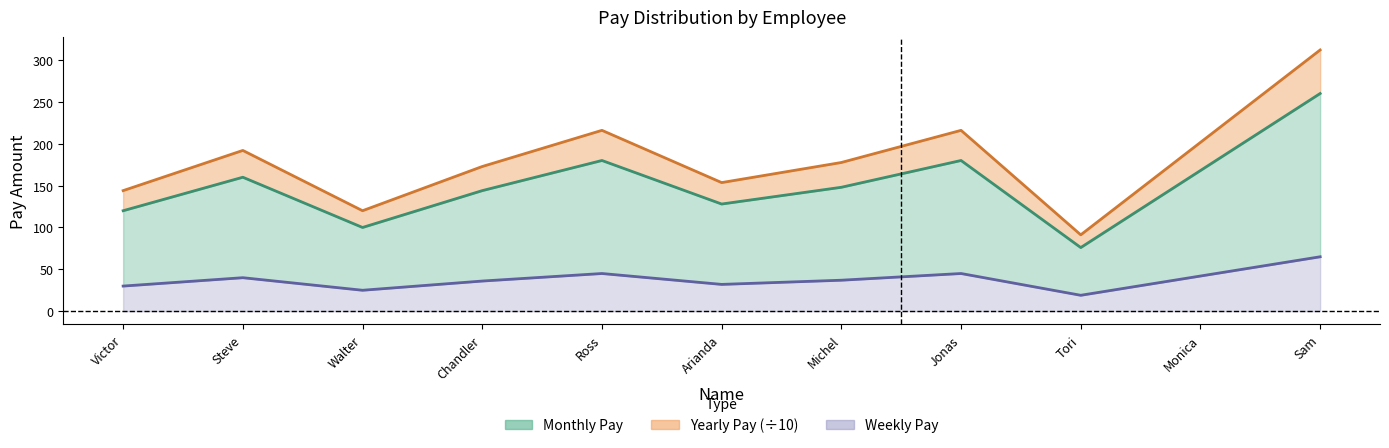

Is it true that Monthly Pay equals 340.9 at Monica?

False